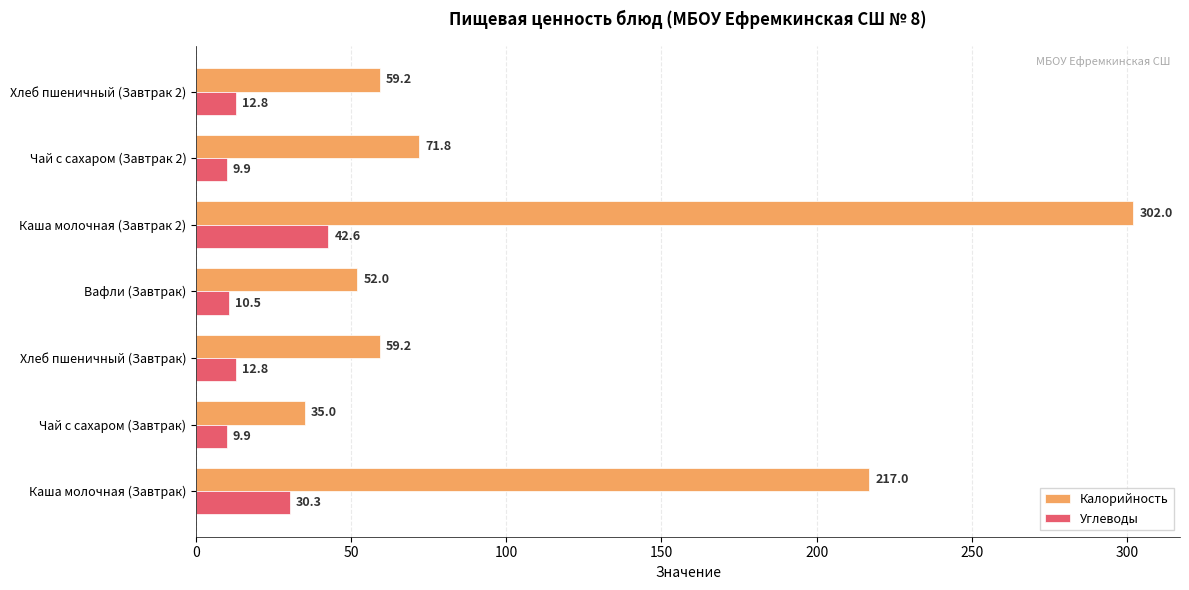

What is the difference between the maximum and minimum values in the Калорийность series?

267.0